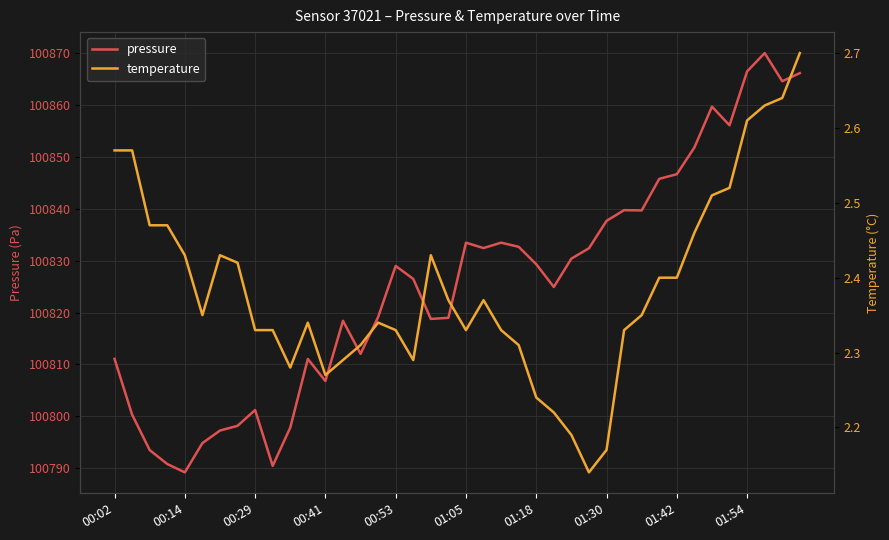

What is the difference between the maximum and second lowest values in the pressure series?

79.5